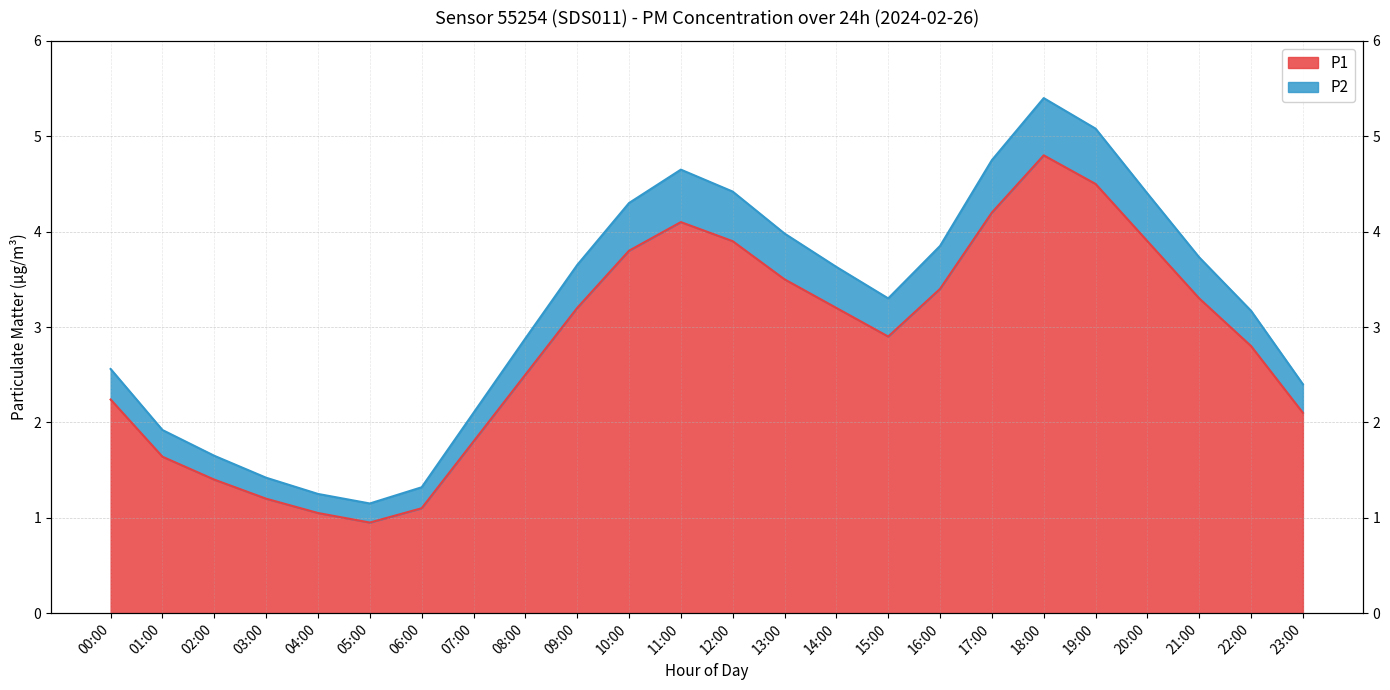

Where does the P1 series first go above 3?

09:00